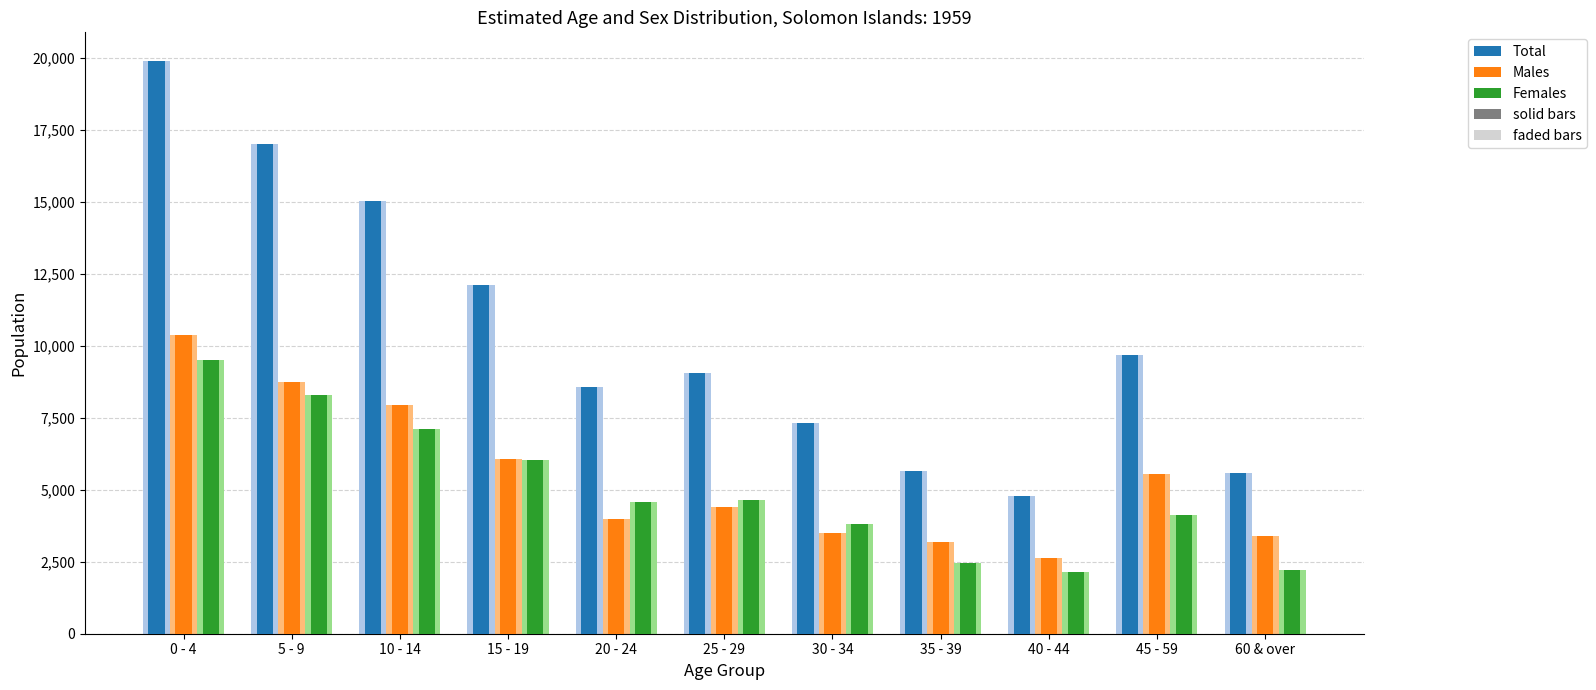

What is the total value across all series at 0 - 4?

79560